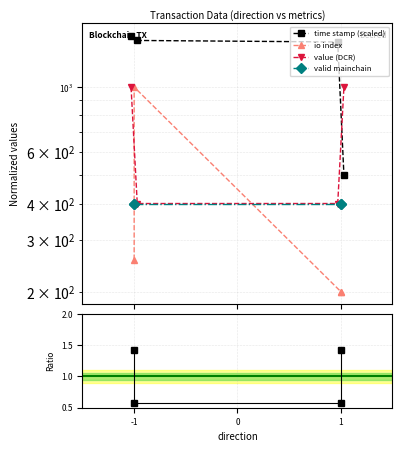

True or false: value and time_stamp cross at least once.

True